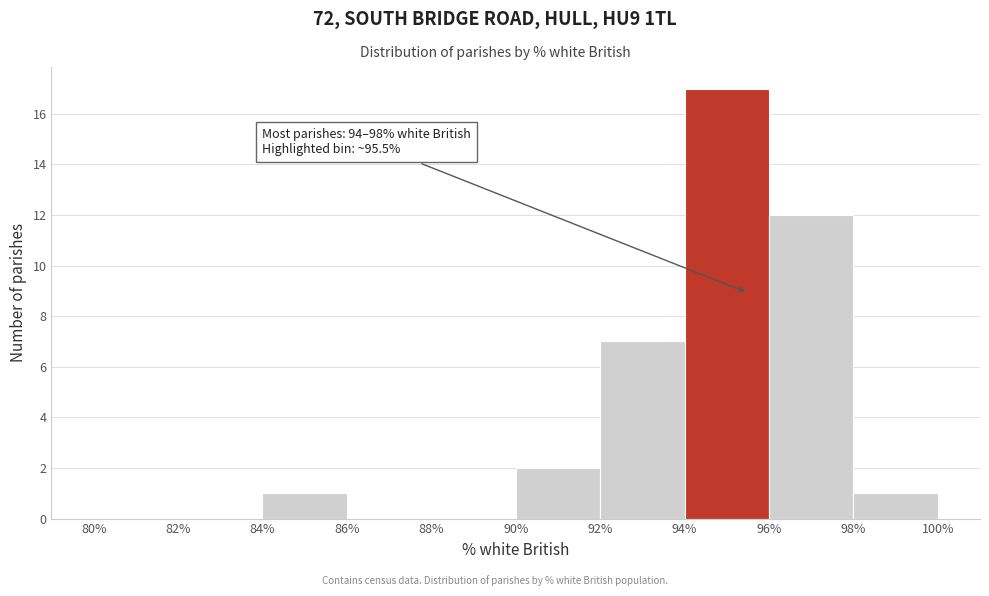

Over which range of the x-axis is the bar tallest?

94% to 96%